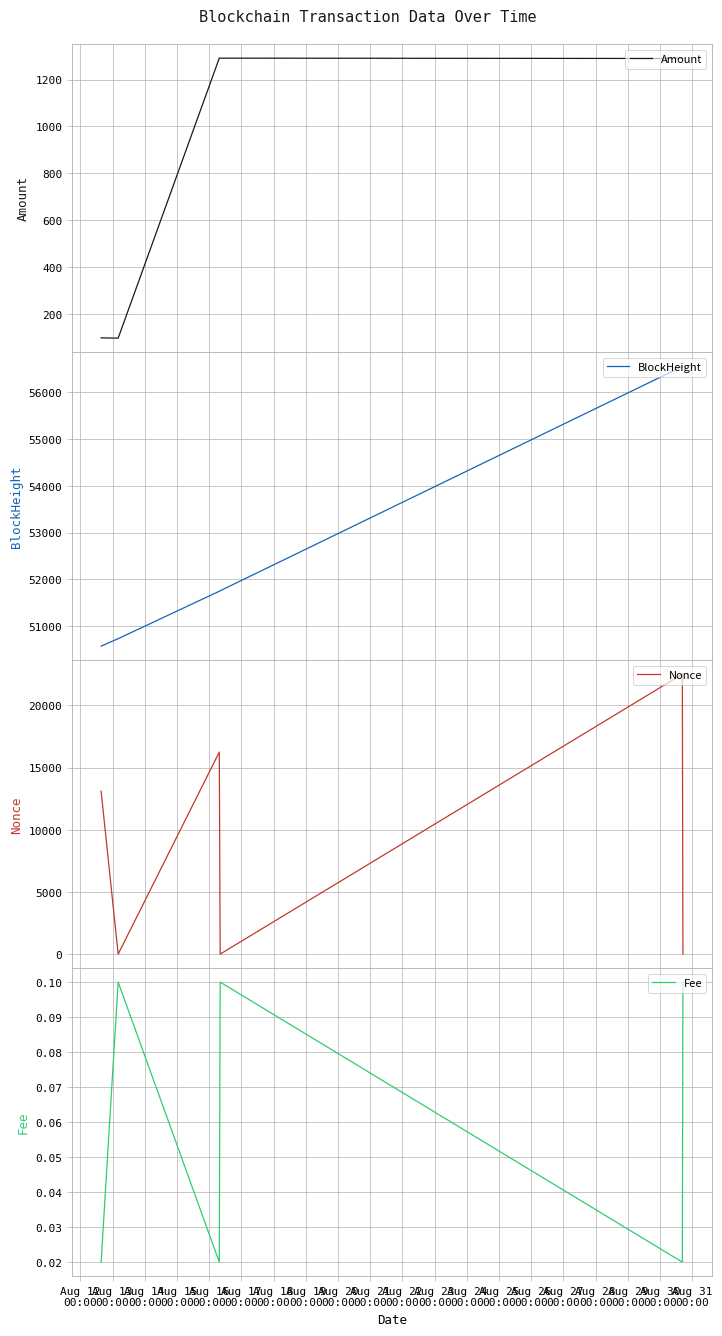

What is the minimum value for Amount?

98.9